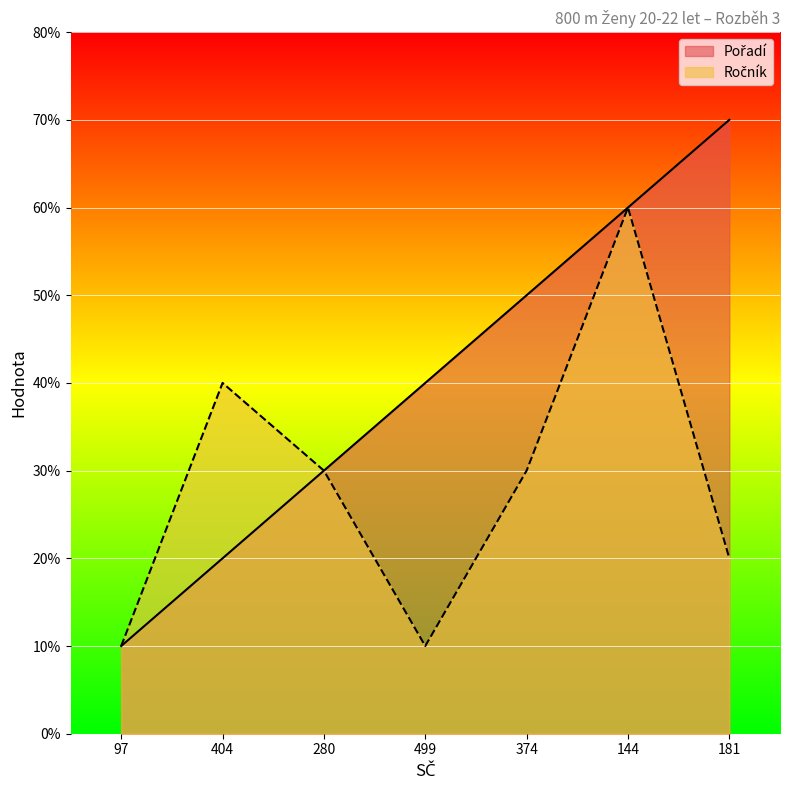

What are all the series names shown in the legend?

Pořadí, Ročník